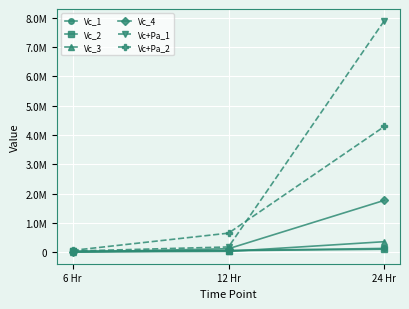

Reading left to right, list all the values displayed in this chart.

Vc_1: 6 Hr=9200	12 Hr=59000	24 Hr=130000
Vc_2: 6 Hr=44000	12 Hr=53000	24 Hr=102000
Vc_3: 6 Hr=10600	12 Hr=28000	24 Hr=360000
Vc_4: 6 Hr=3000	12 Hr=120000	24 Hr=1770000
Vc+Pa_1: 6 Hr=40000	12 Hr=180000	24 Hr=7900000
Vc+Pa_2: 6 Hr=63000	12 Hr=651000	24 Hr=4290000